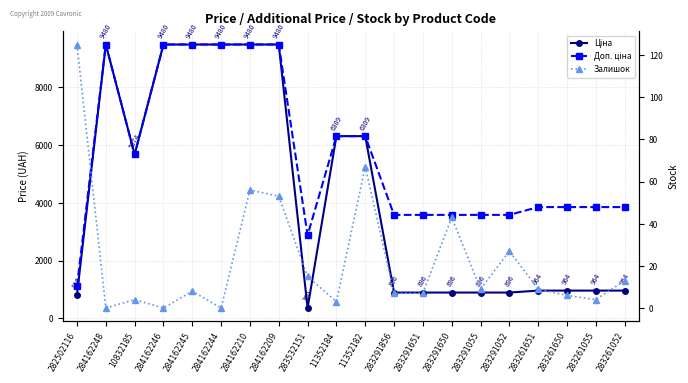

How many positive values does the Залишок series have?

17